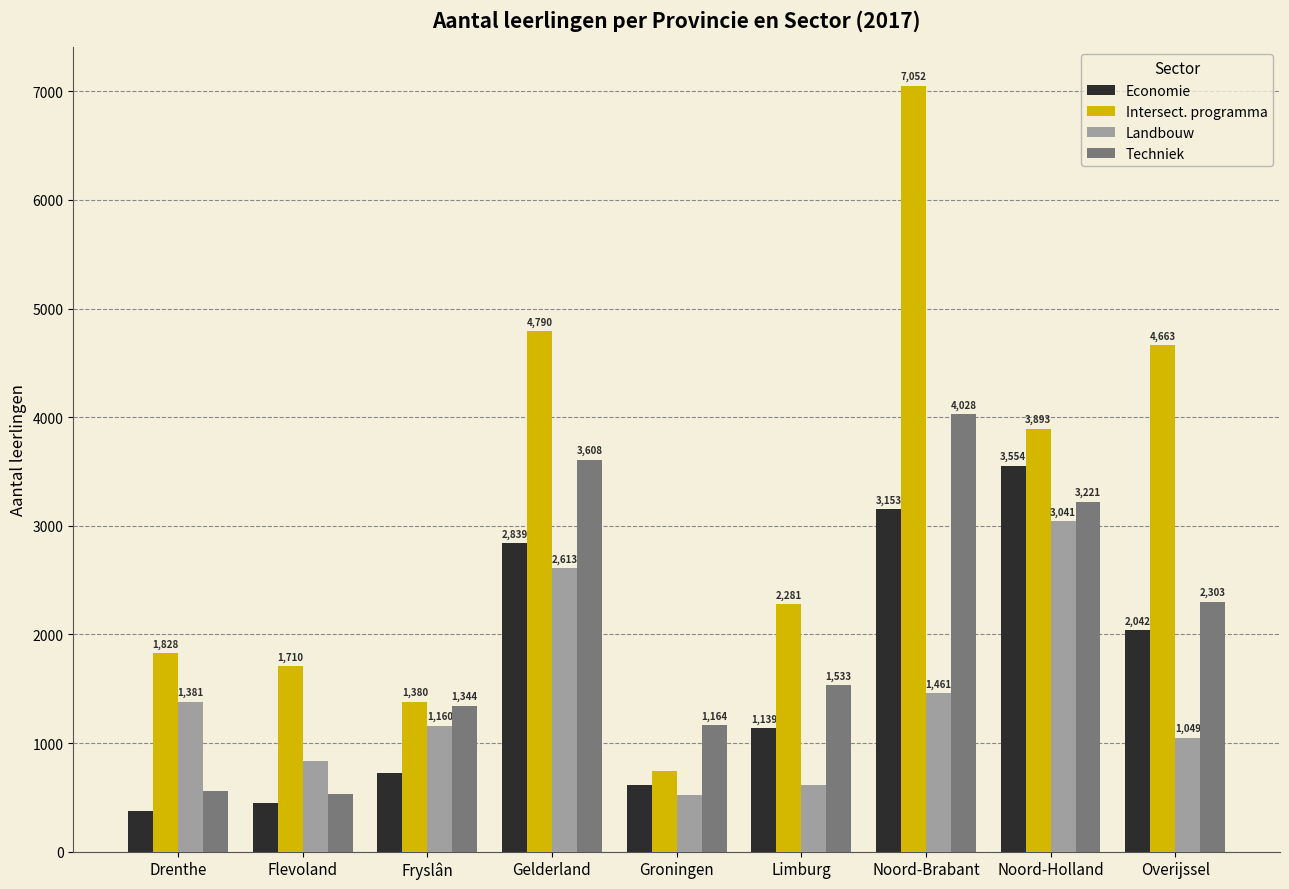

What is the greatest value displayed?

7052